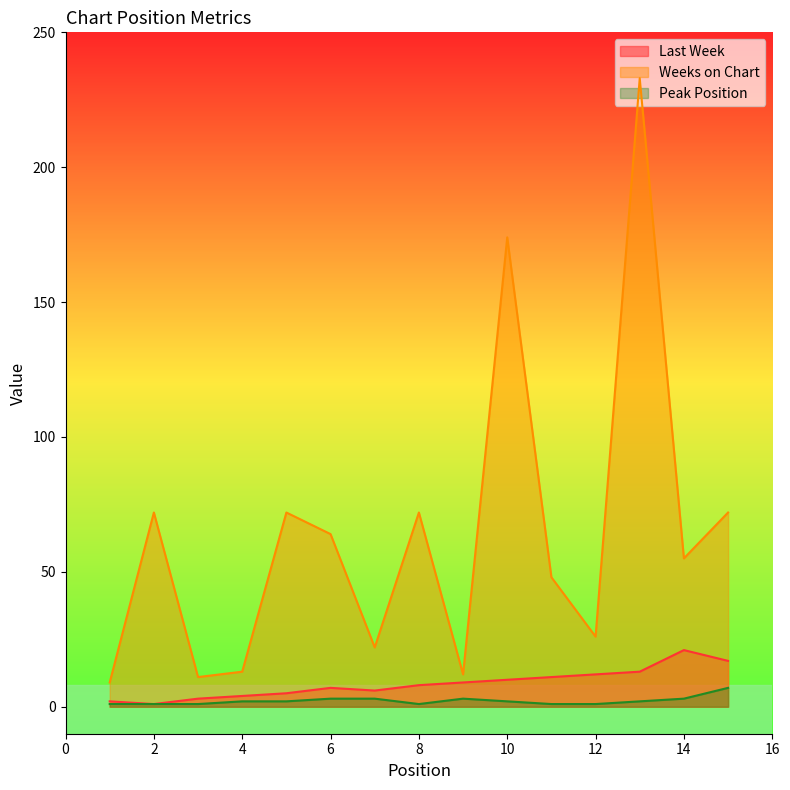

What is the highest value of the Last Week series?

21